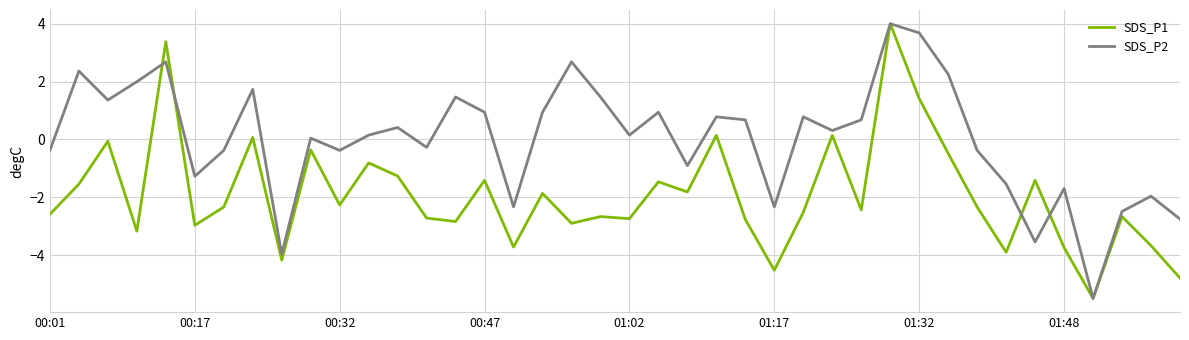

Which series ends up on top after the final intersection of SDS_P1 and SDS_P2?

SDS_P2